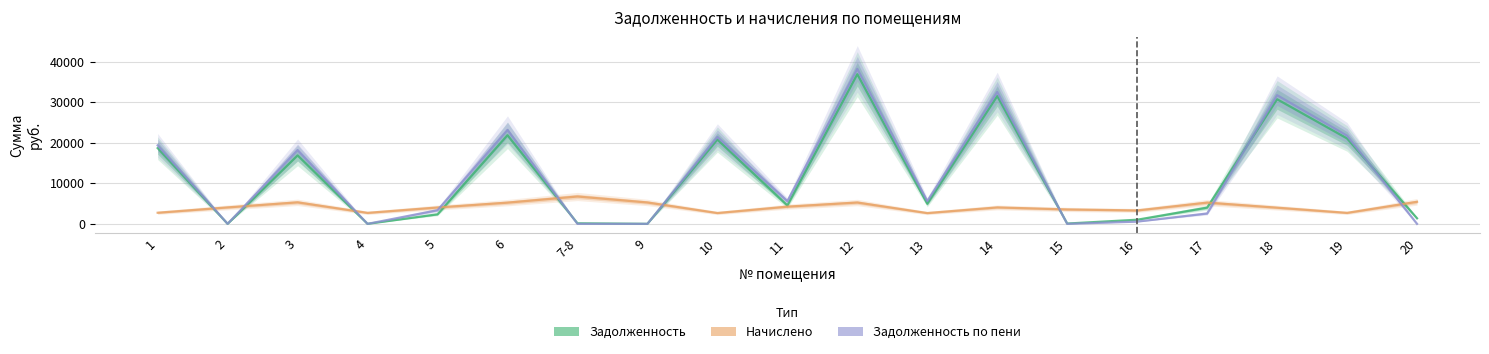

Reading left to right, list all the values displayed in this chart.

задолженность: 1=18672.7	2=0.0	3=16864.9	4=0.0	5=2353.8	6=21850.3	7-8=134.6	9=0.0	10=20777.7	11=4537.2	12=36892.4	13=4949.3	14=31498.2	15=75.2	16=1015.0	17=4002.7	18=30720.3	19=21054.0	20=1366.4
начислено: 1=2738.6	2=4056.4	3=5299.6	4=2706.6	5=4035.1	6=5228.5	7-8=6741.7	9=5271.1	10=2671.1	11=4241.0	12=5257.0	13=2656.9	14=4049.3	15=3552.0	16=3303.4	17=5235.6	18=3985.3	19=2706.6	20=5434.6
задолженность_пени: 1=19357.4	2=13.9	3=18189.8	4=0.0	5=3362.6	6=23157.4	7-8=0.0	9=0.0	10=21445.4	11=5597.4	12=38206.6	13=5613.6	14=32510.5	15=0.0	16=550.6	17=2557.6	18=31716.7	19=21730.7	20=0.0